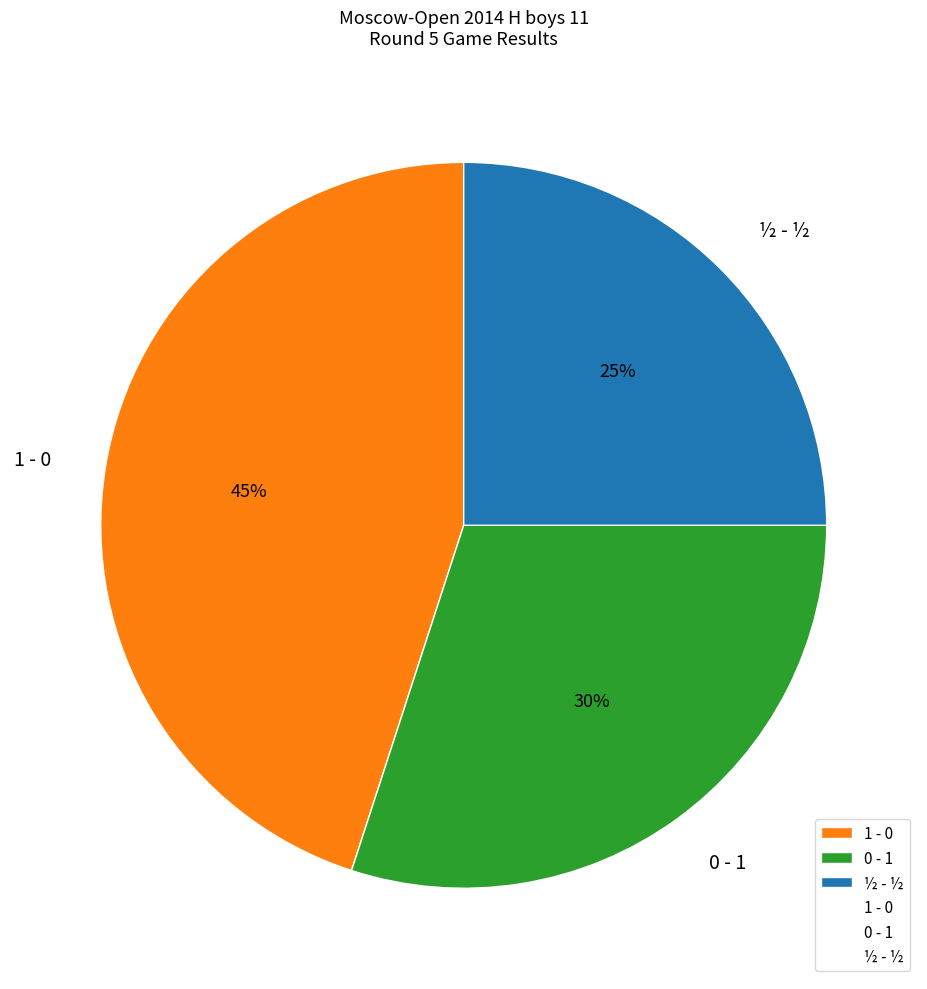

To the nearest percent, what is the difference between the largest and smallest slice percentages?

20%